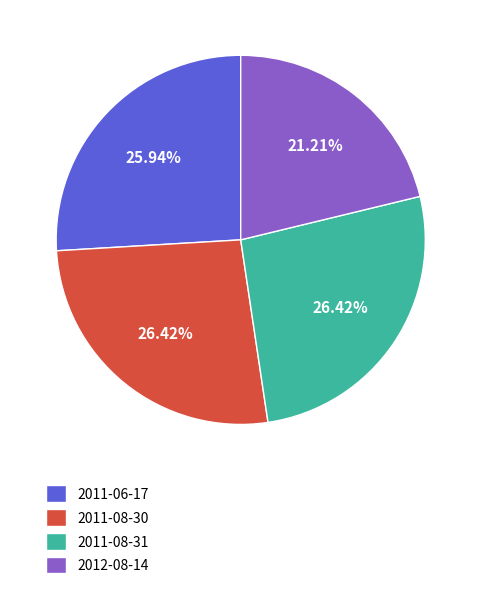

To the nearest percent, what is the combined percentage of 2011-08-31 and 2012-08-14?

48%